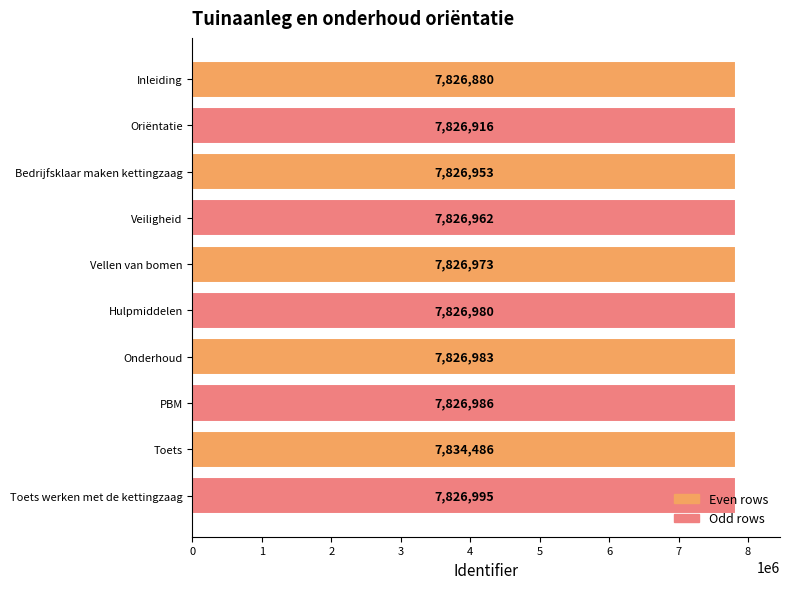

What is the greatest value displayed?

7834486